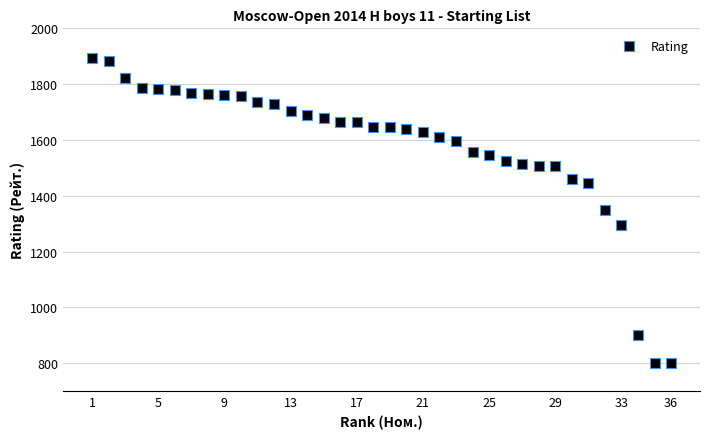

What is the range of Y values (max minus min)?

1094